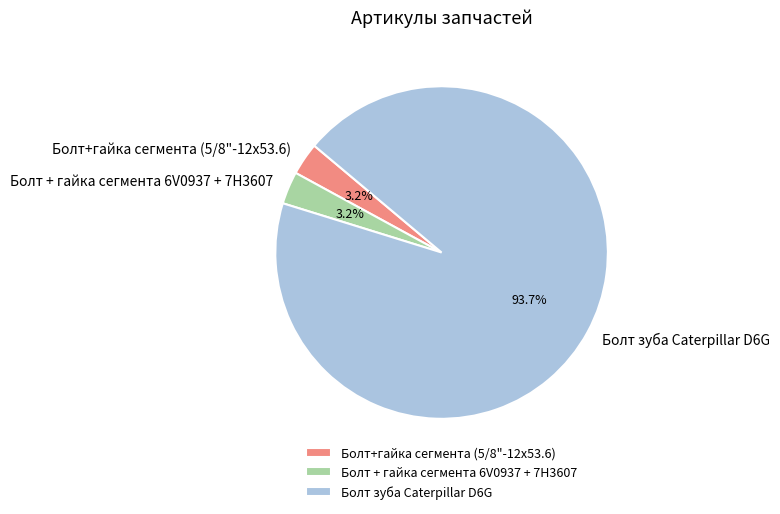

What is the largest slice in the pie chart?

Болт зуба Caterpillar D6G